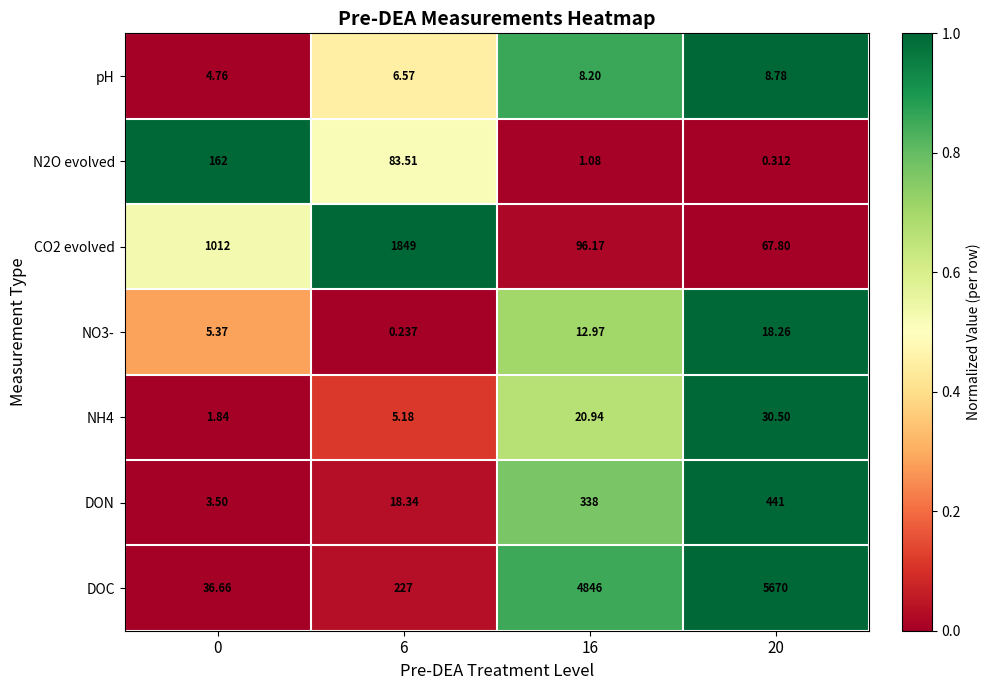

Which series has the largest range (max minus min)?

DOC